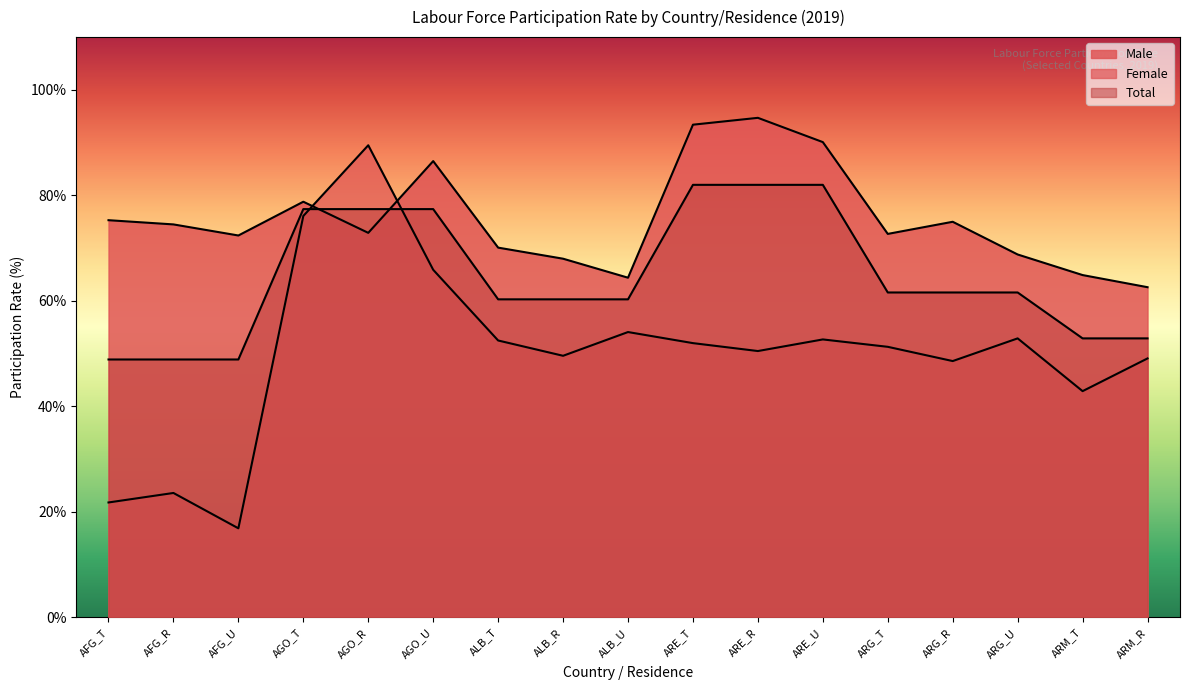

At which label does Total first exceed 61?

AGO_T